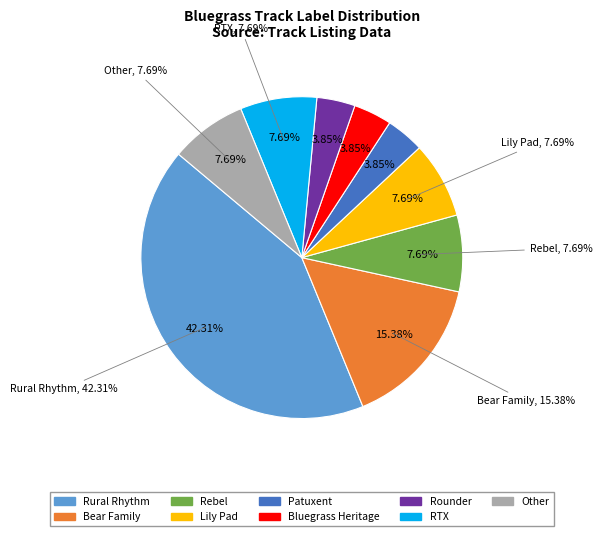

How many slices are in this pie chart?

9